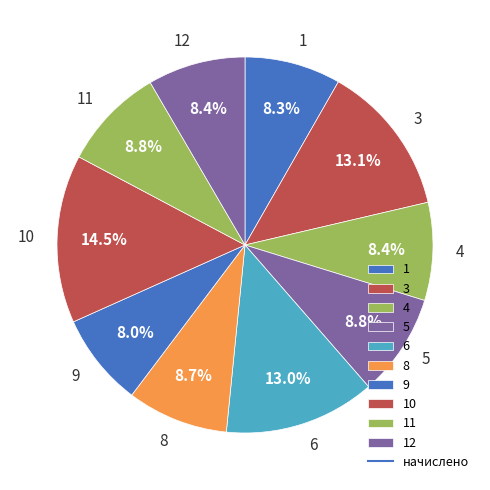

Is it true that 5 is 18% of the pie?

False